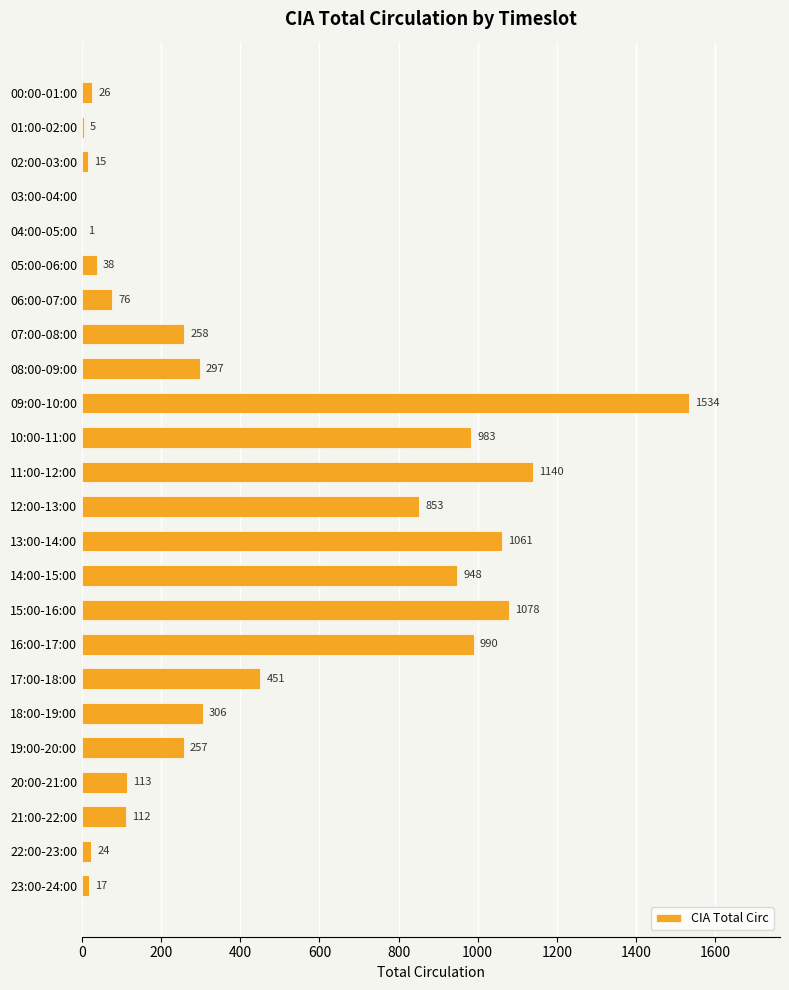

How many positive values are there?

23